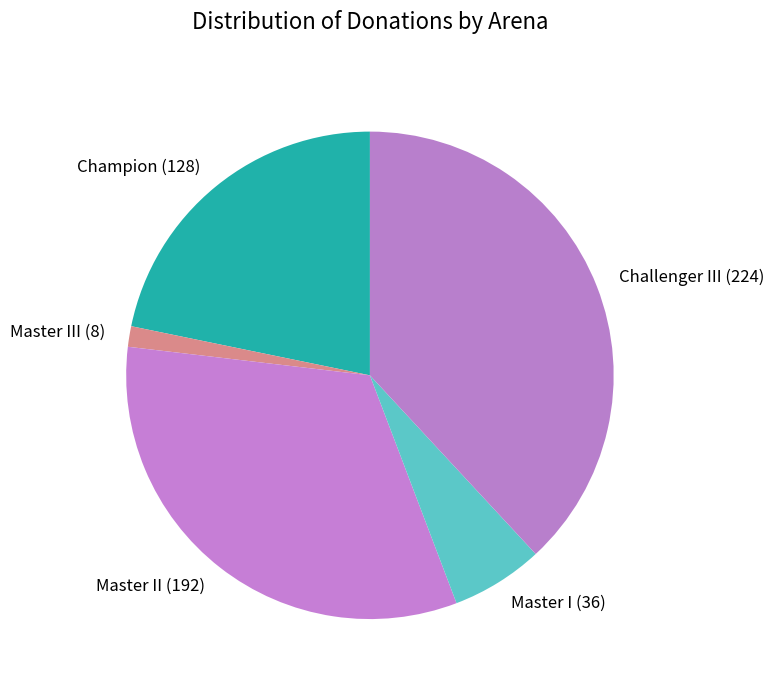

What is the smallest slice in the pie chart?

Master III (8)